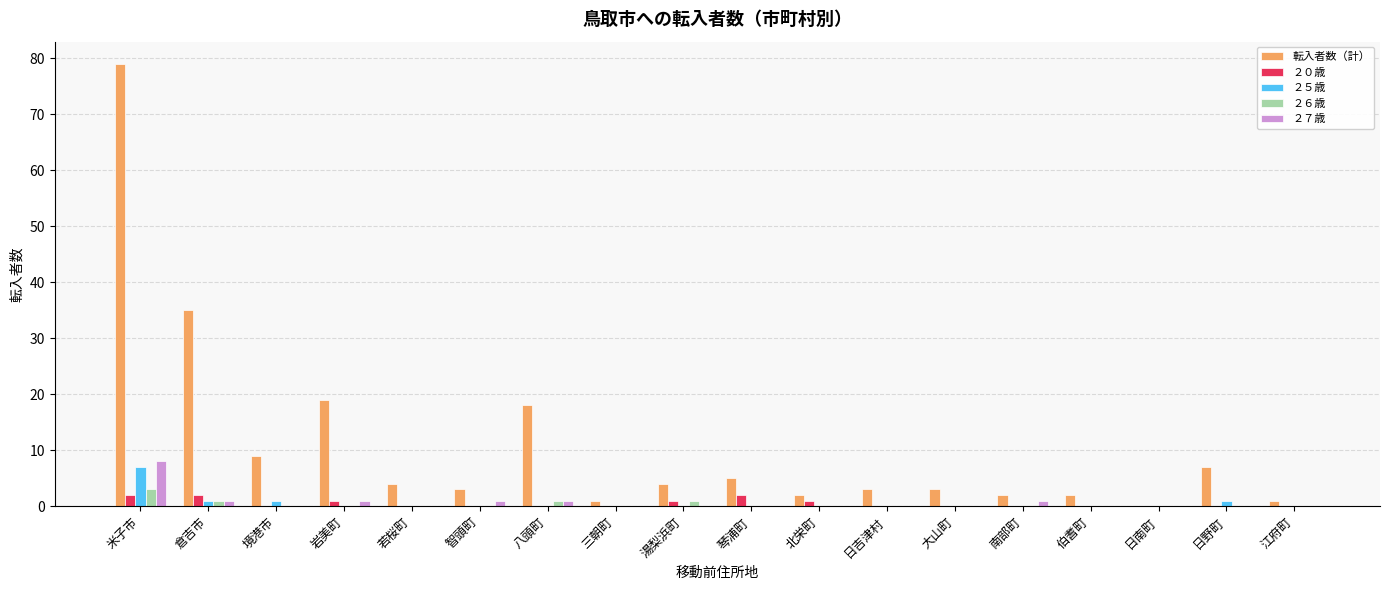

How many categories are shown in the chart?

18